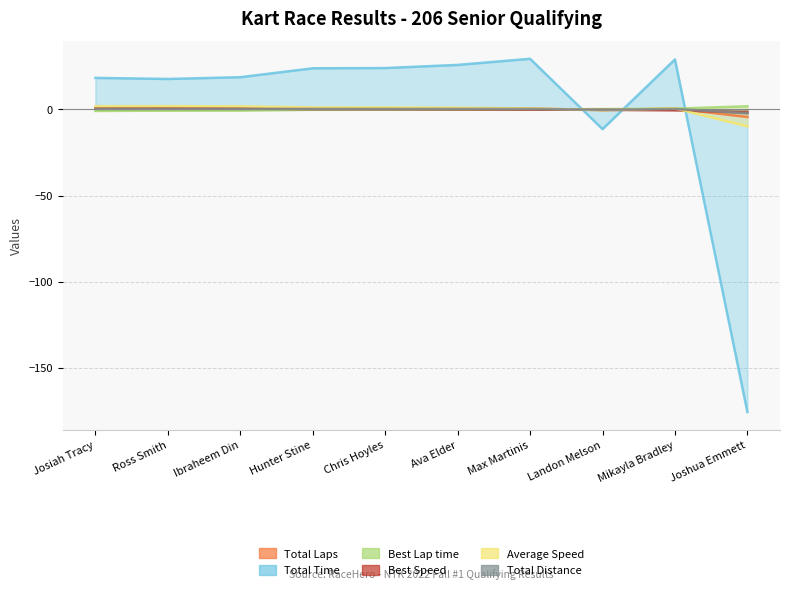

Which series changed the most between Landon Melson and Joshua Emmett?

Total Time